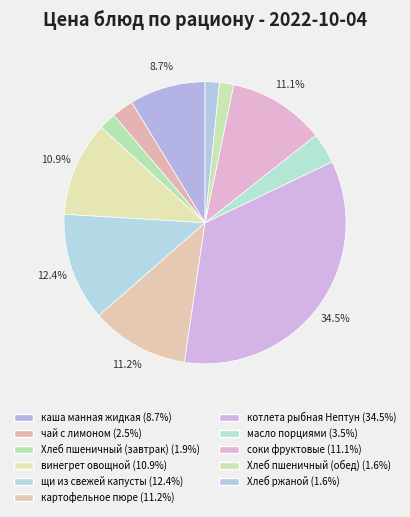

Is there a majority slice in this chart?

No